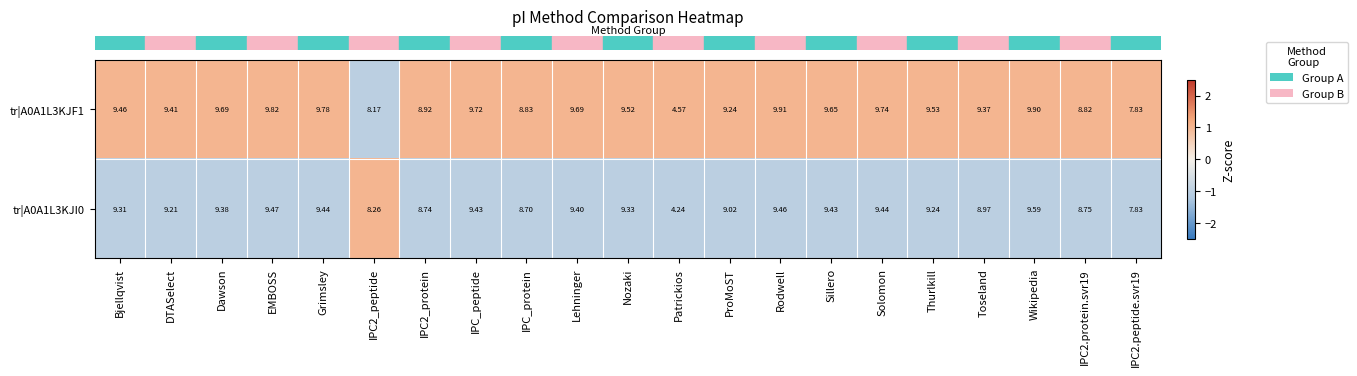

Where does the tr|A0A1L3KJI0 series first go above 9?

Bjellqvist